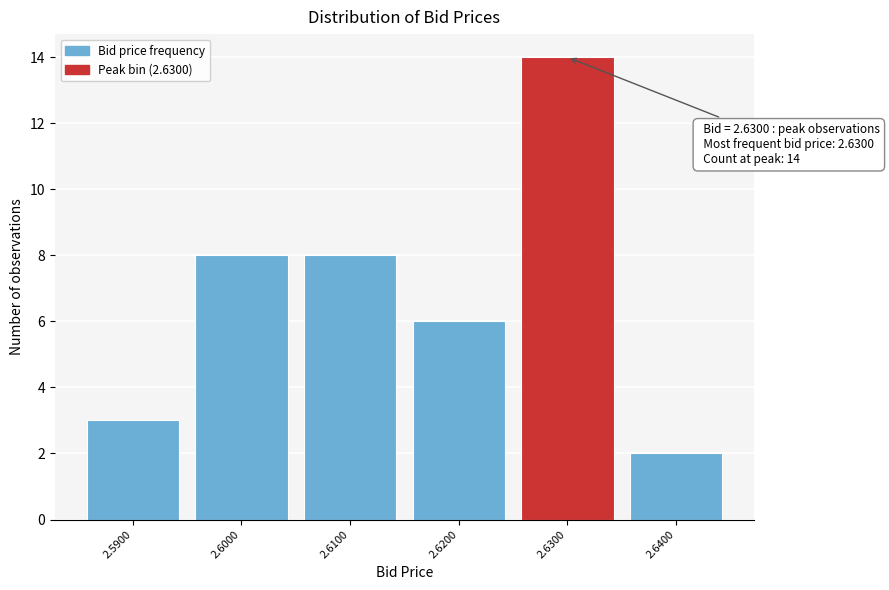

Which range on the x-axis has the tallest bar?

2.625 to 2.635